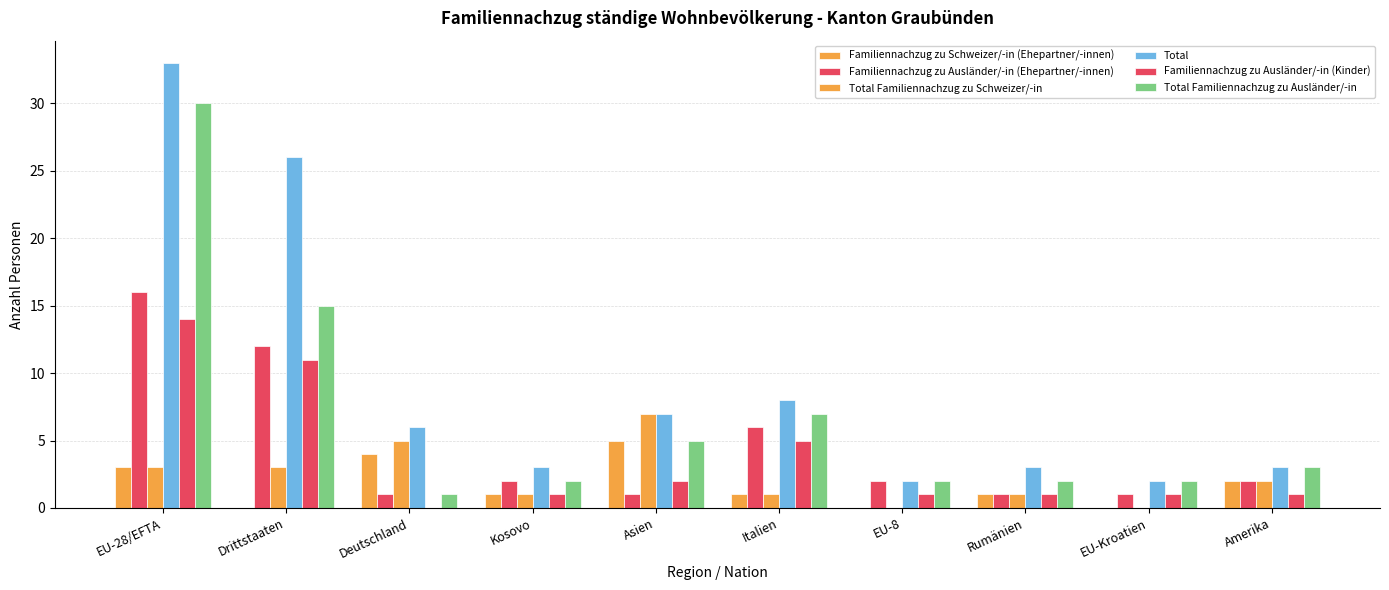

The Familiennachzug zu Ausländer/-in (Ehepartner/-innen) series shows 2 at EU-Kroatien. True or false?

False